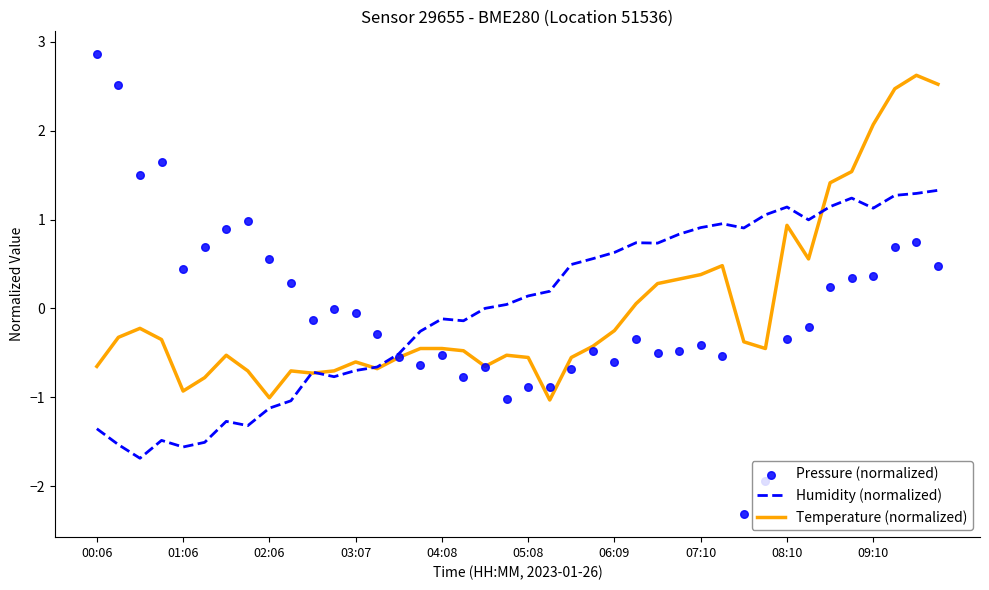

Which series contains the highest Y value?

Pressure (normalized)